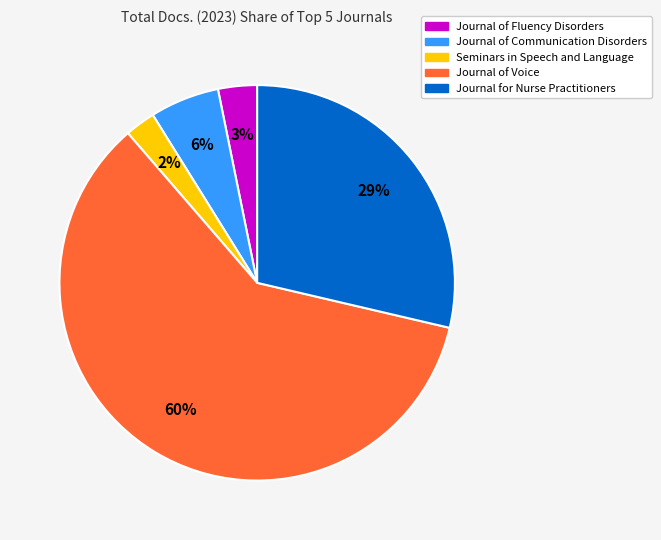

Count the number of slices in the pie.

5